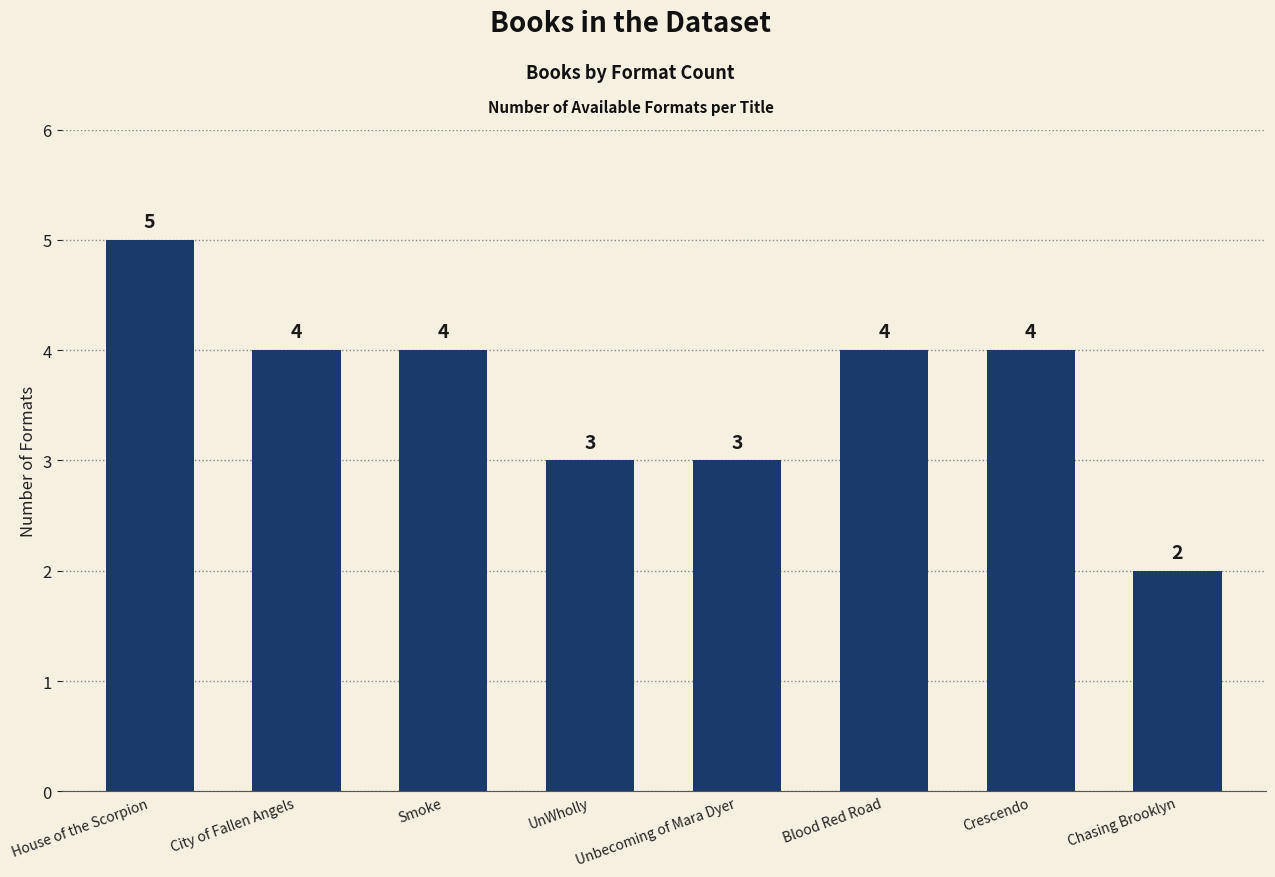

How many values are between 3 and 4?

6